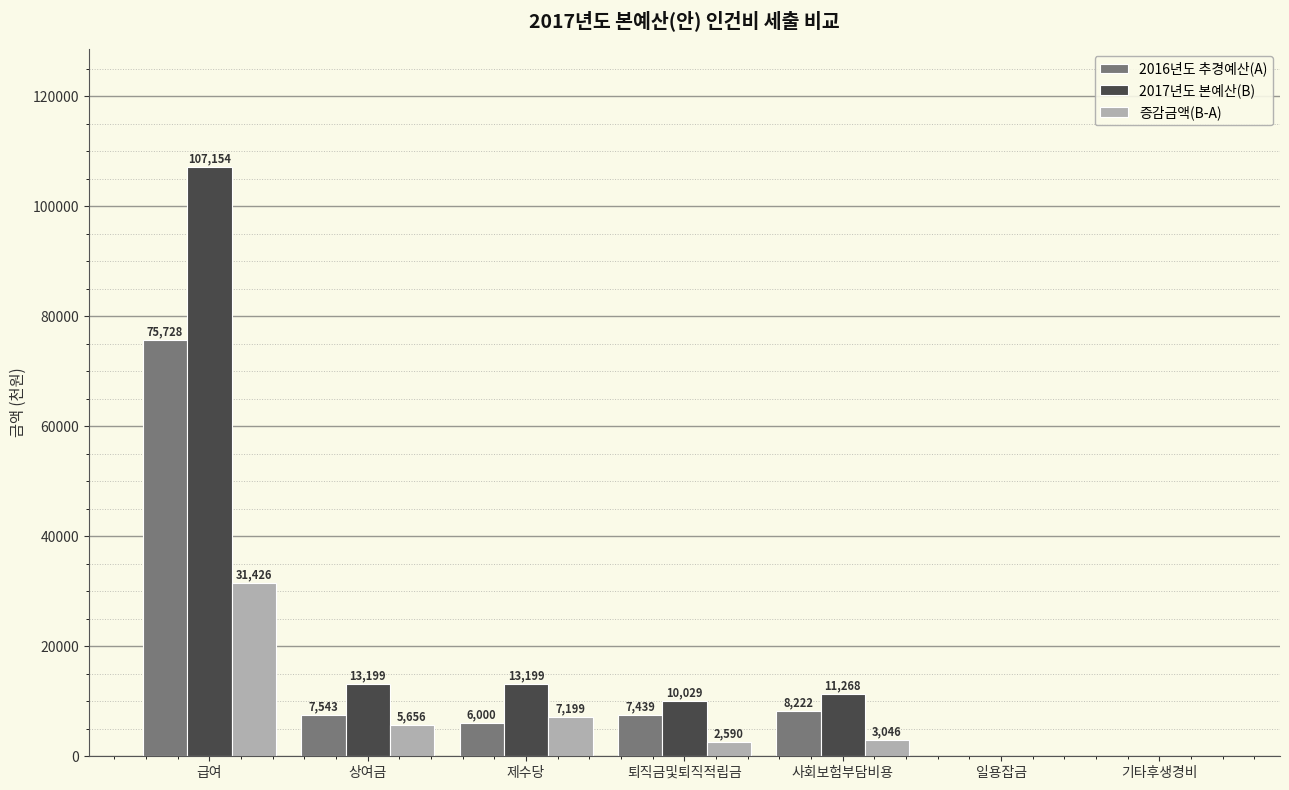

Is the value of 2016년도 추경예산(A) at 급여 greater than the value of 2017년도 본예산(B) at 일용잡금?

Yes